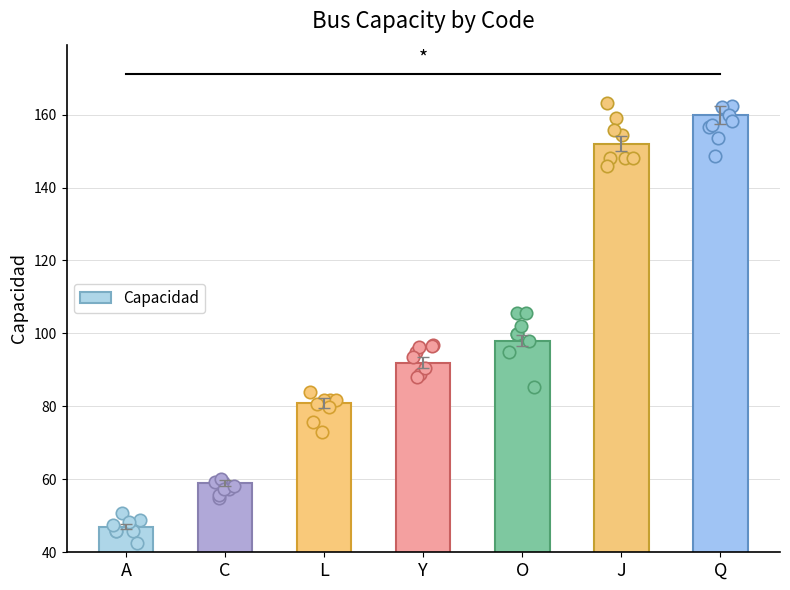

Between C and O, which is larger?

O